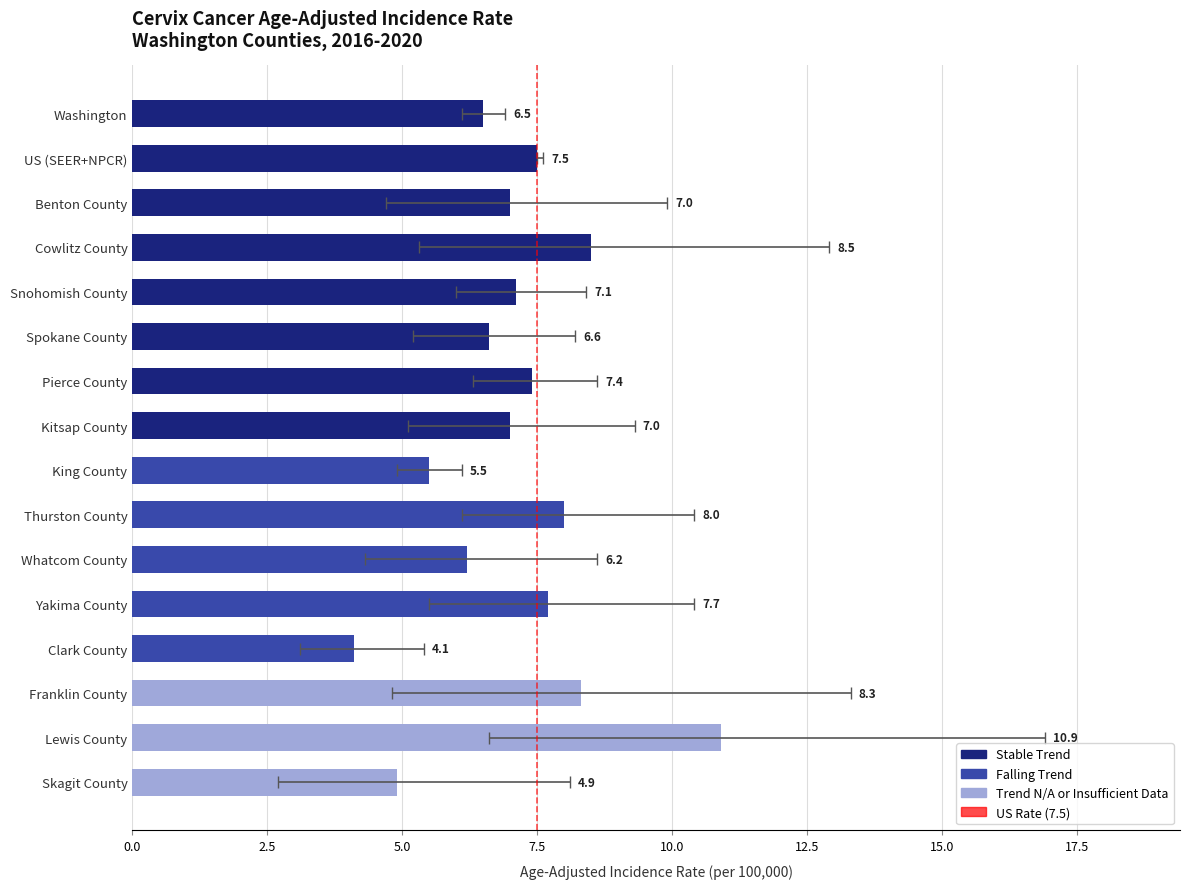

At which label does Age-Adjusted Incidence Rate first exceed 7?

US (SEER+NPCR)